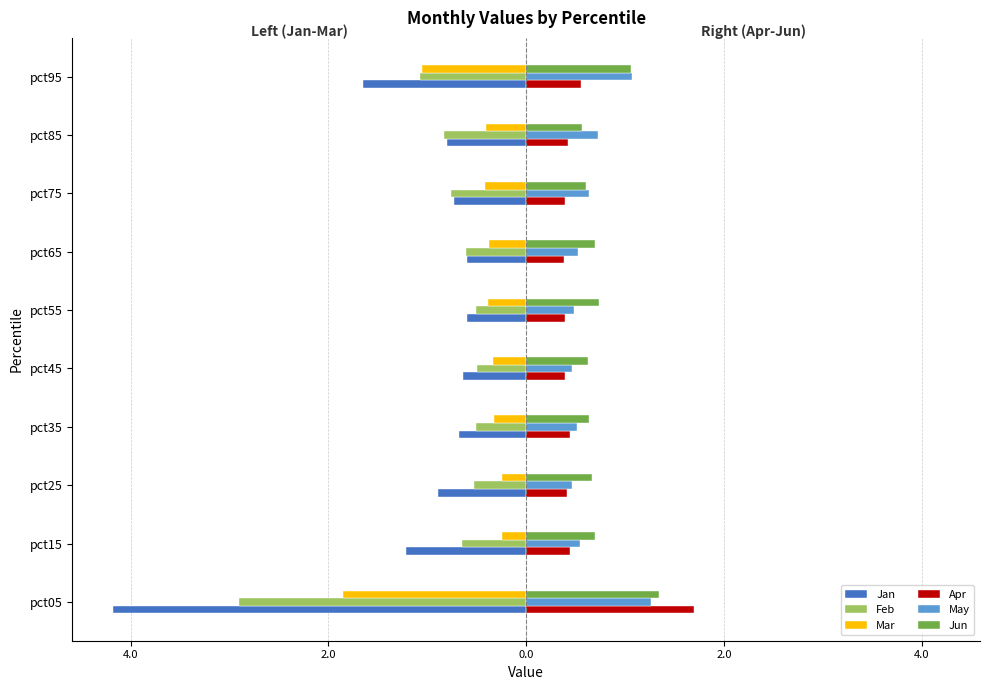

What are all the series names shown in the legend?

Jan, Feb, Mar, Apr, May, Jun